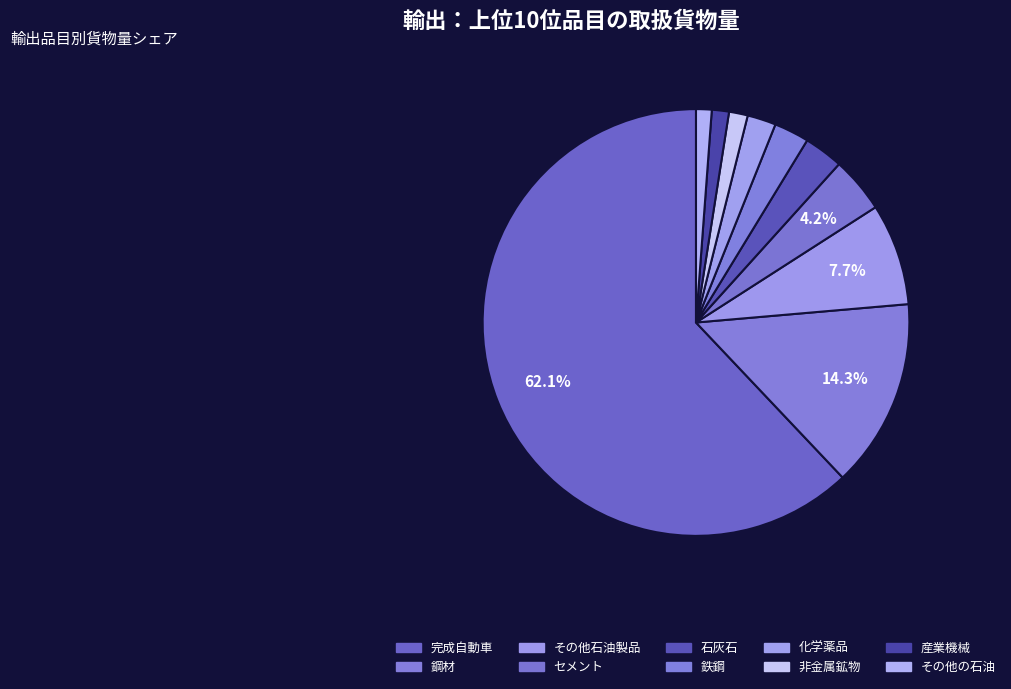

What percentage is NOT represented by 産業機械?

98.7%